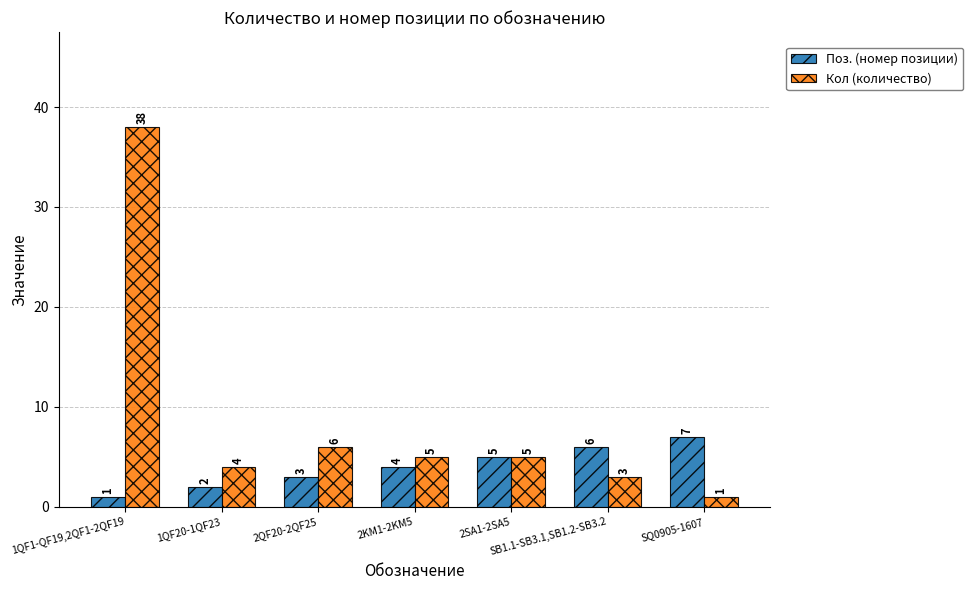

At which label does Кол (количество) first exceed 5?

1QF1-QF19,2QF1-2QF19